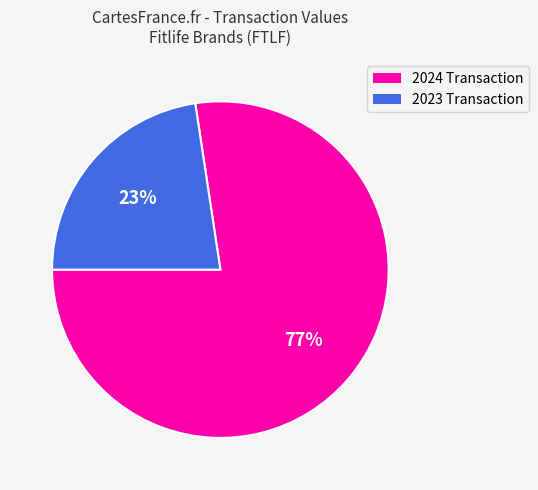

To the nearest percent, what is the average slice percentage?

50%